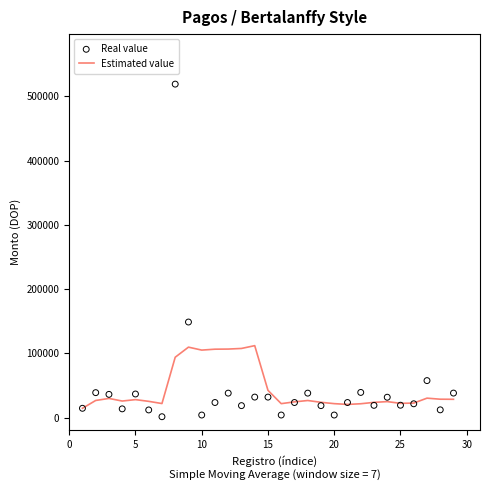

The value of Estimated value at 15 is 71725.0. True or false?

False